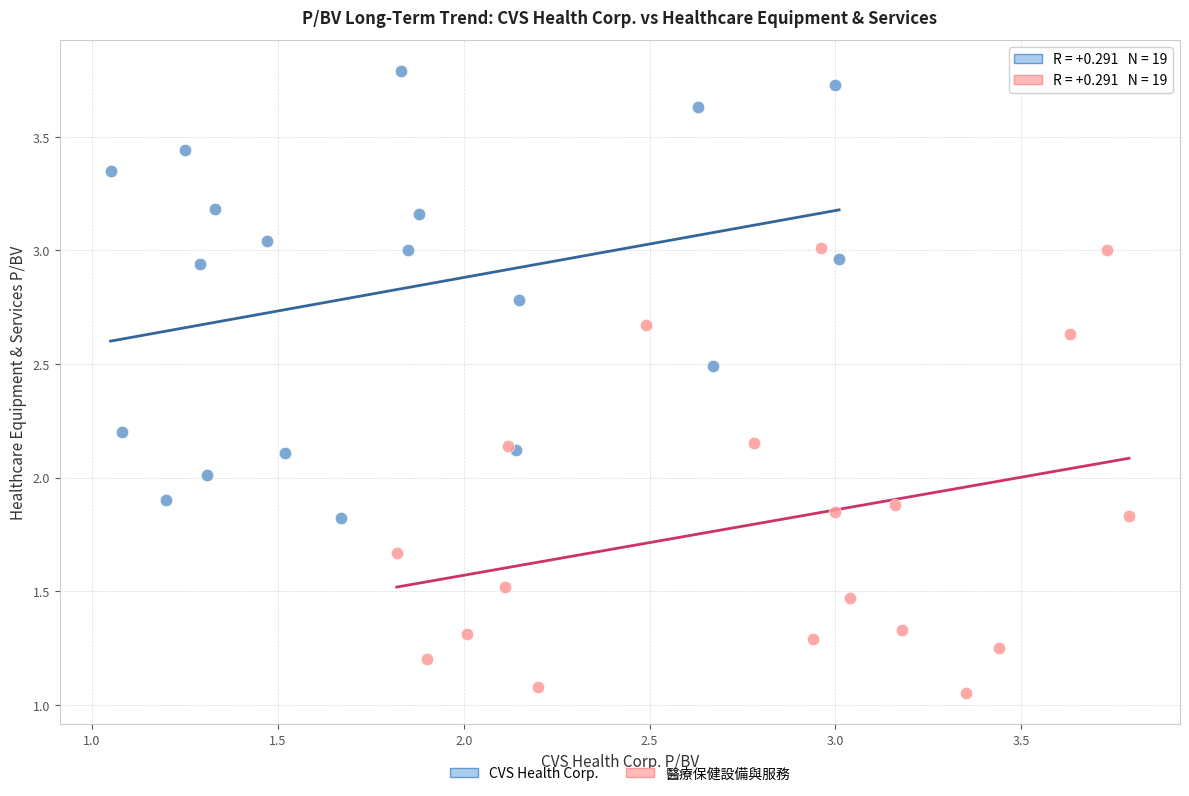

What are all the series names shown in the legend?

CVS Health Corp., 醫療保健設備與服務